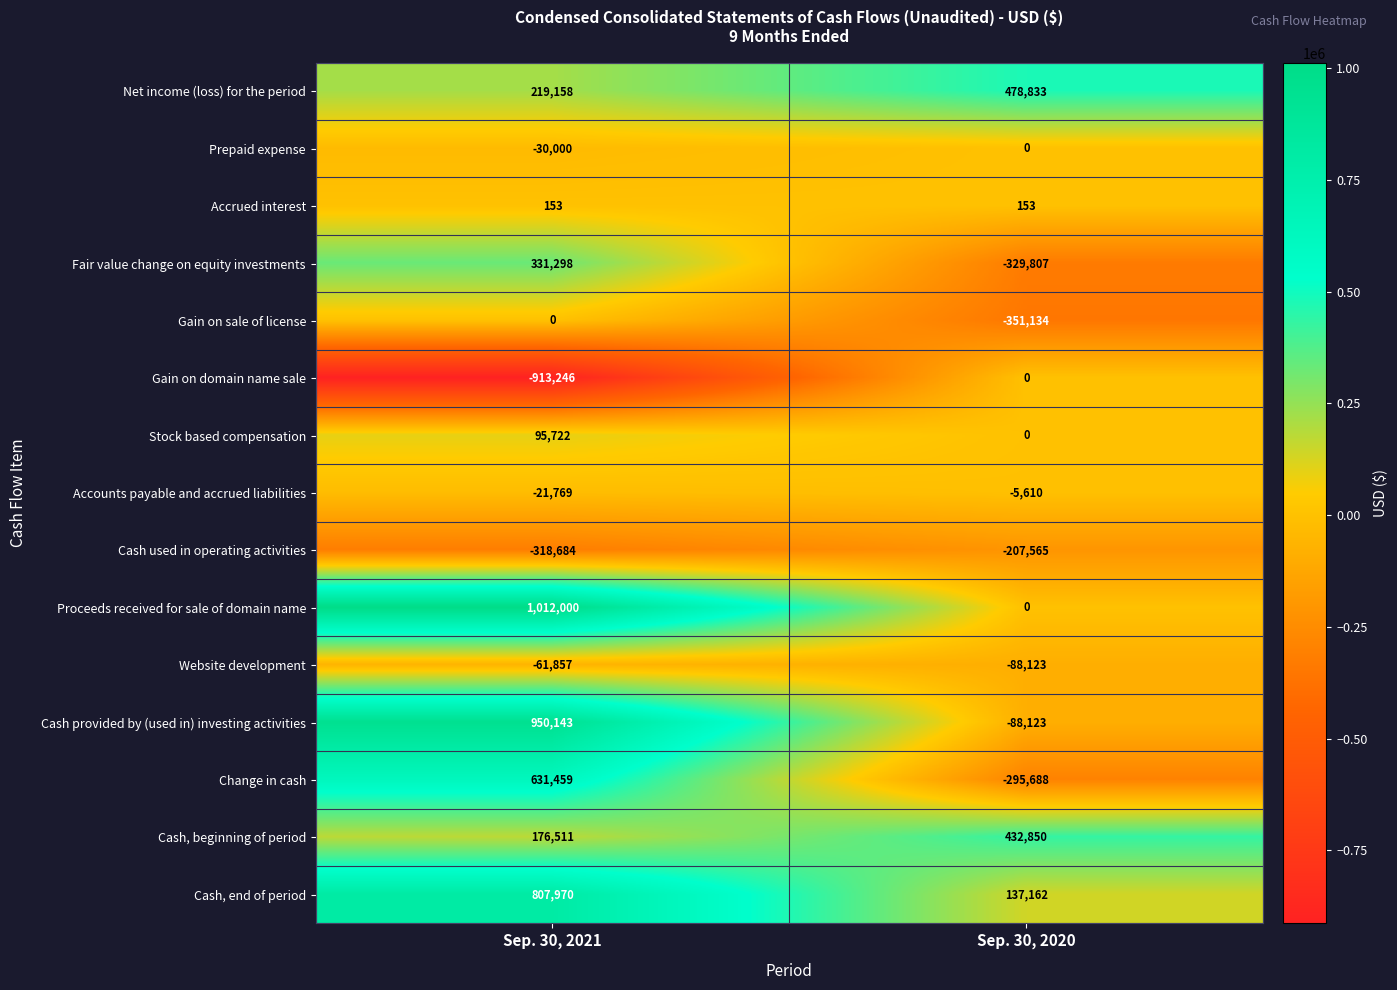

True or false: Proceeds received for sale of domain name has a value of 1012000 at Sep. 30, 2021.

True